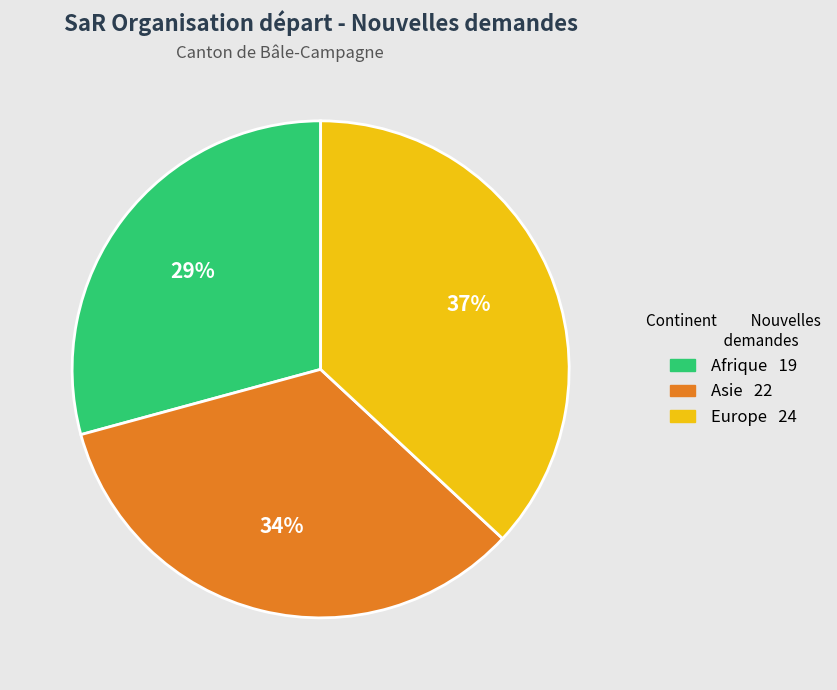

How many segments does this pie chart have?

3